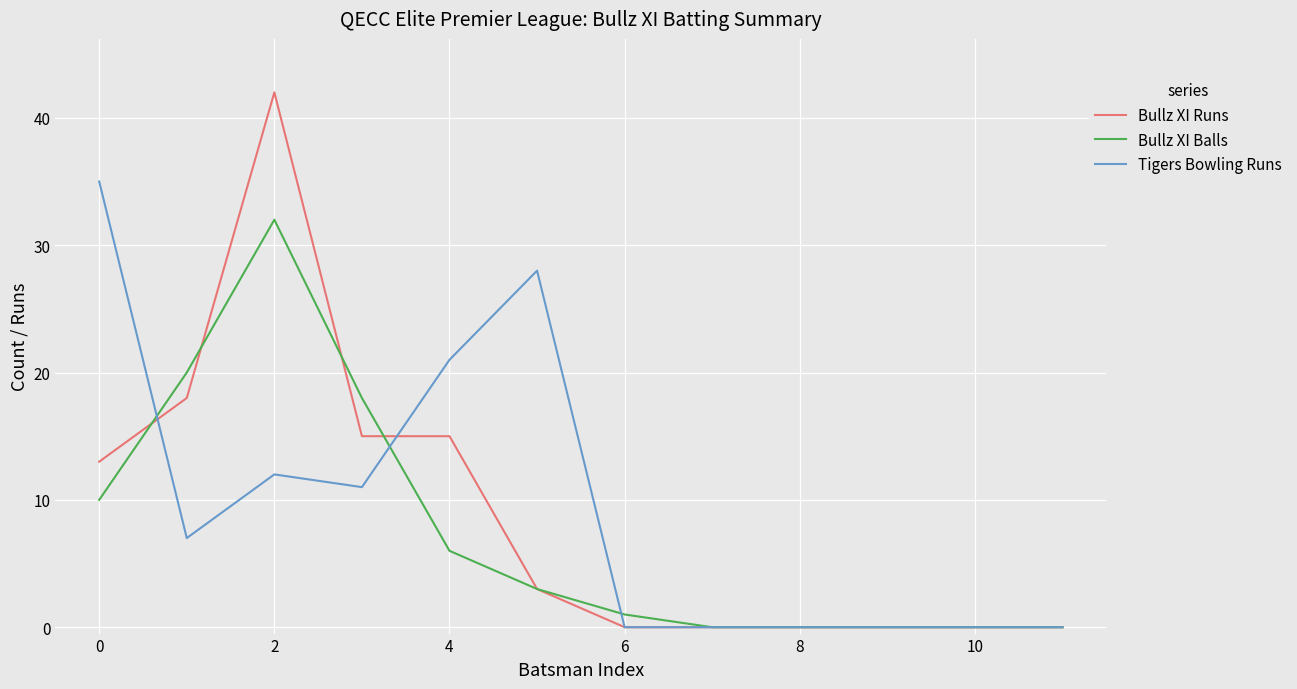

Rank the series by their average value, from lowest to highest.

Bullz XI Balls, Bullz XI Runs, Tigers Bowling Runs